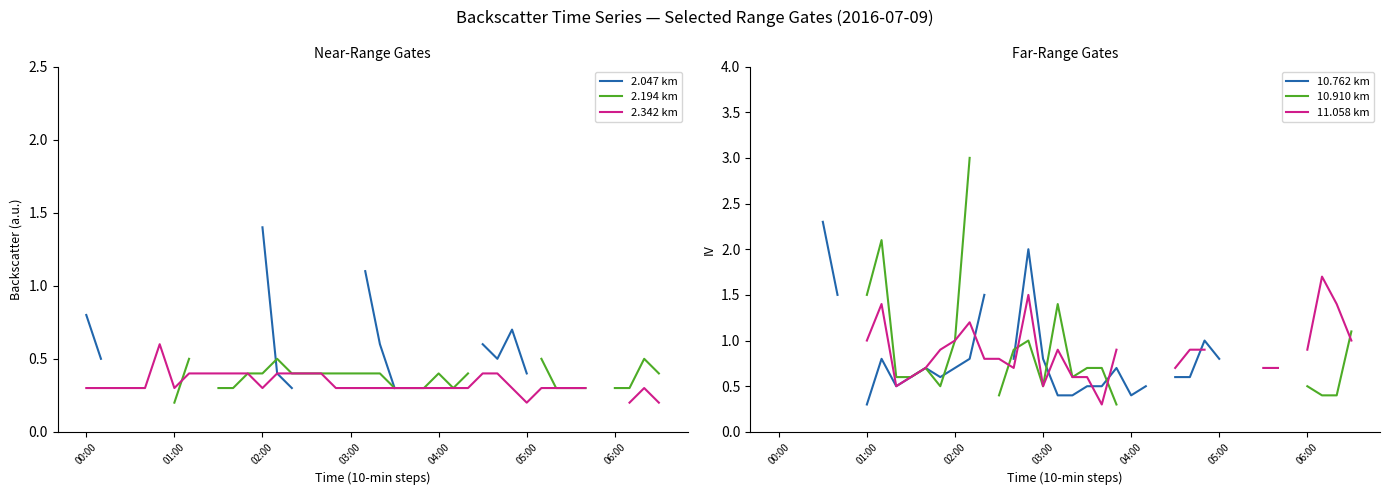

True or false: 10.910 km has more than 1 points higher than both neighbors.

True